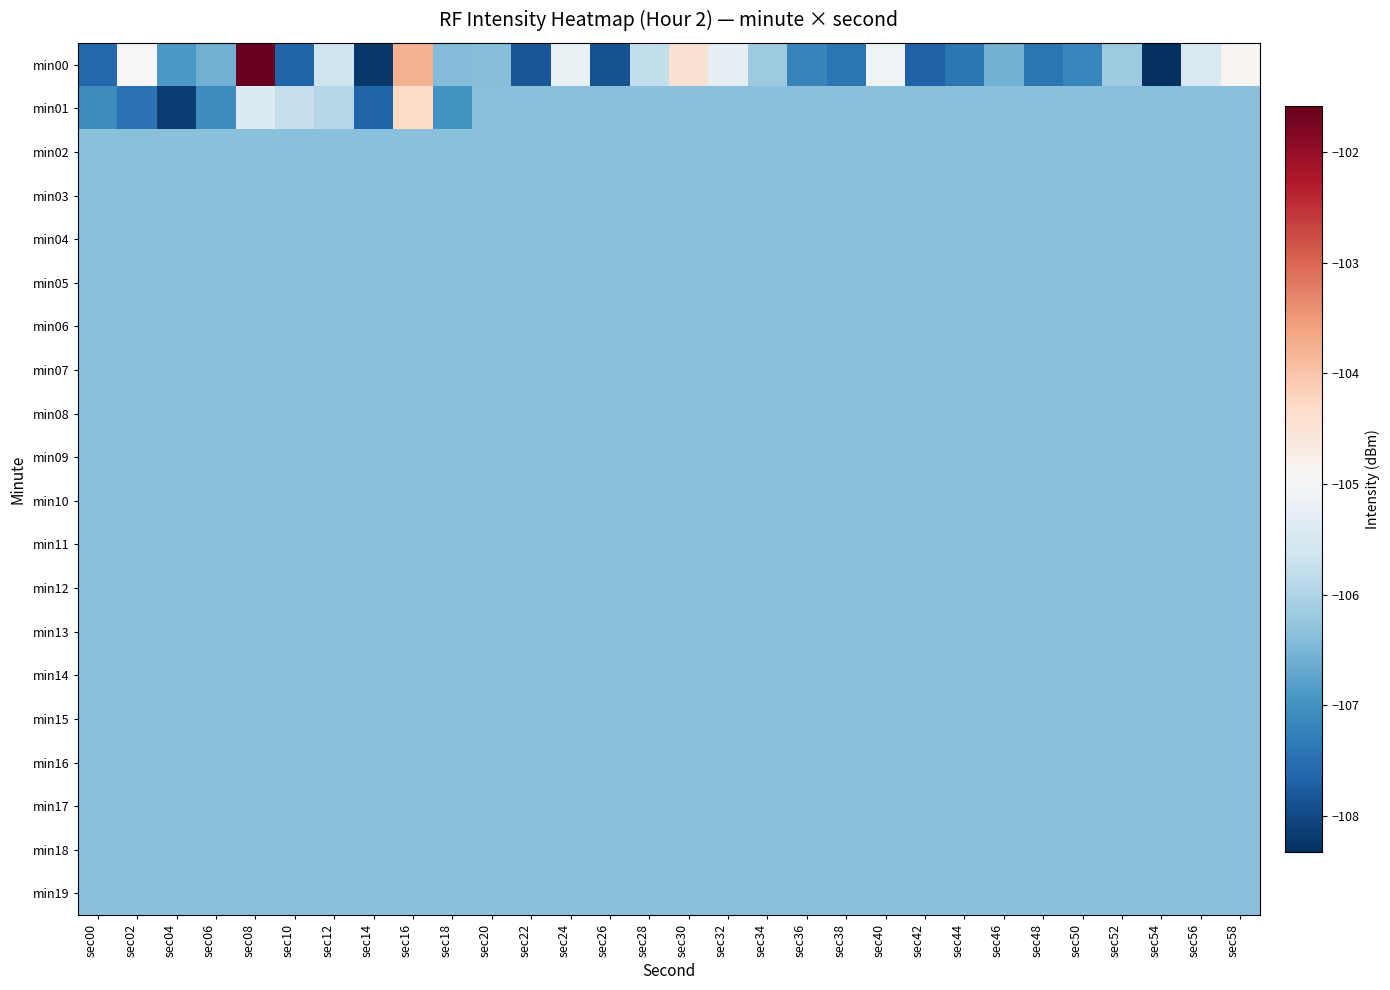

How many data points does each series have?

30